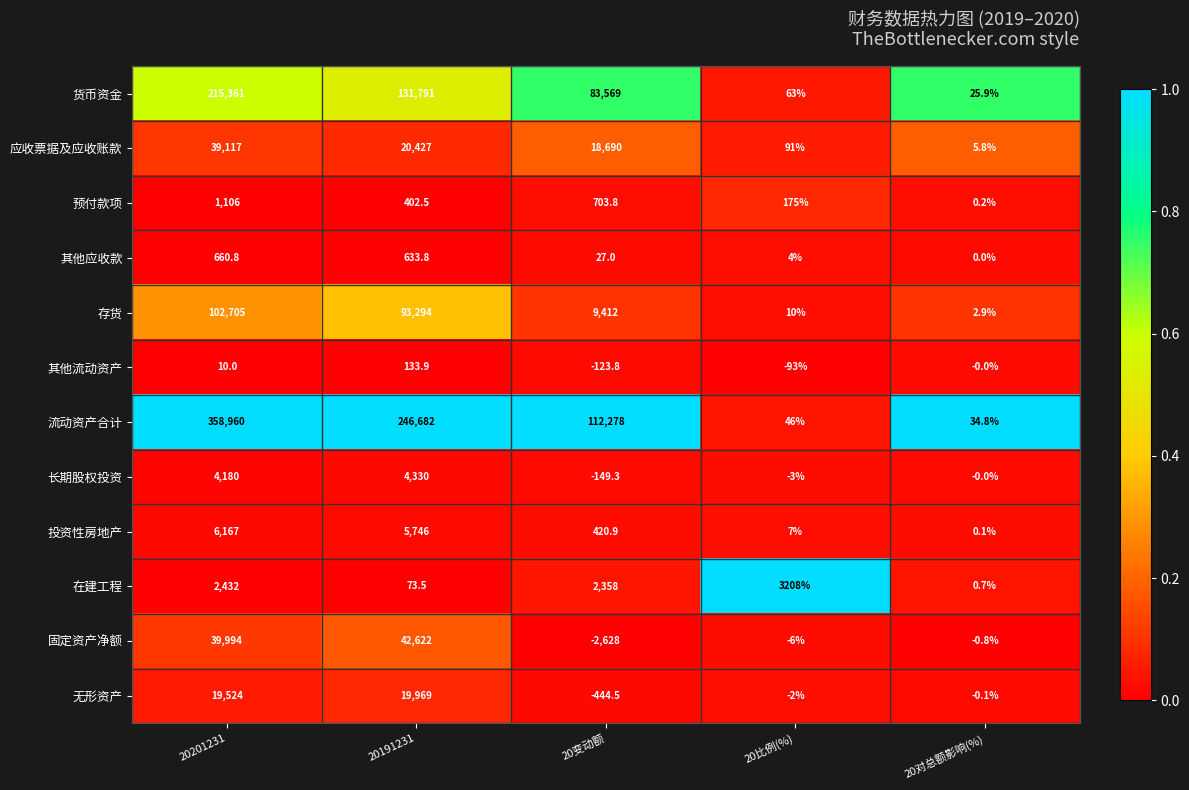

What is the spread (max minus min) of values at 20191231?

246608.5